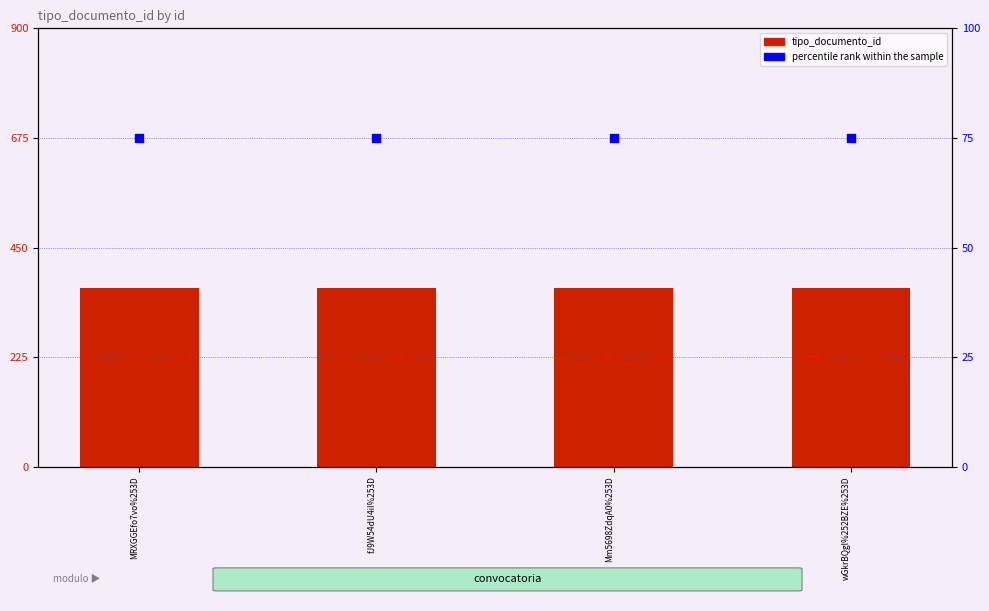

What are all the series names shown in the legend?

tipo_documento_id, percentile rank within the sample